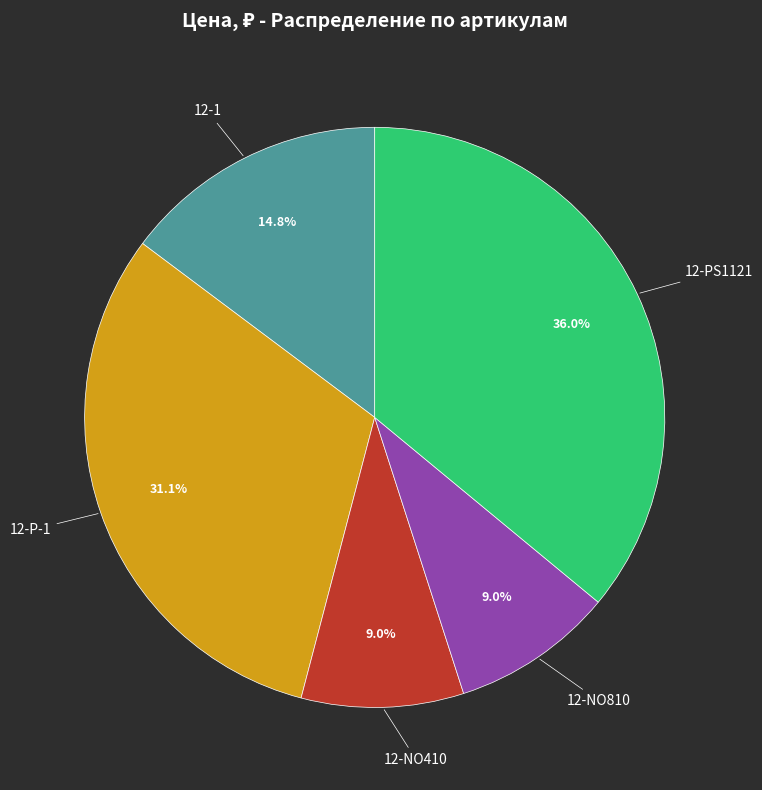

What is the largest slice in the pie chart?

12-PS1121